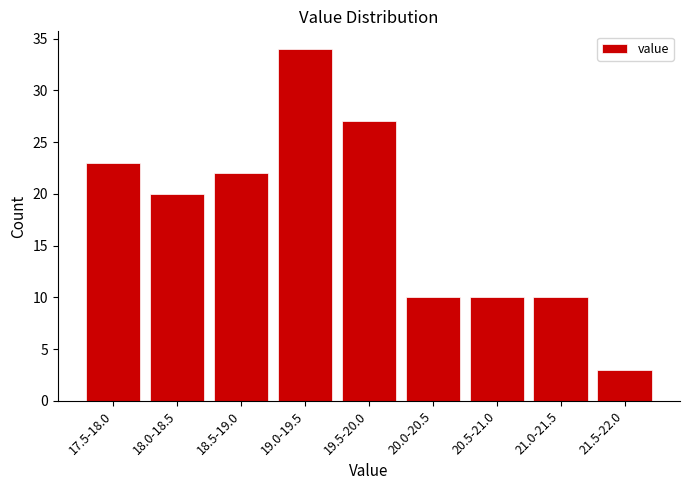

Reading left to right, extract all data points from this chart.

23	20	22	34	27	10	10	10	3